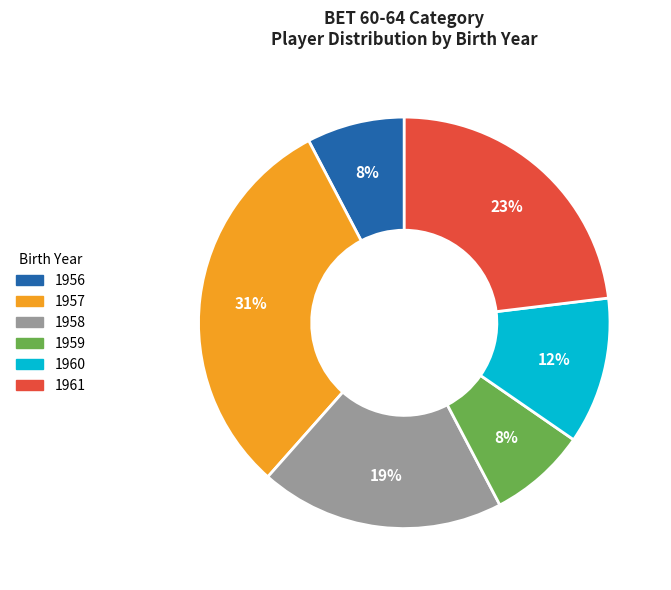

Count the number of slices in the pie.

6